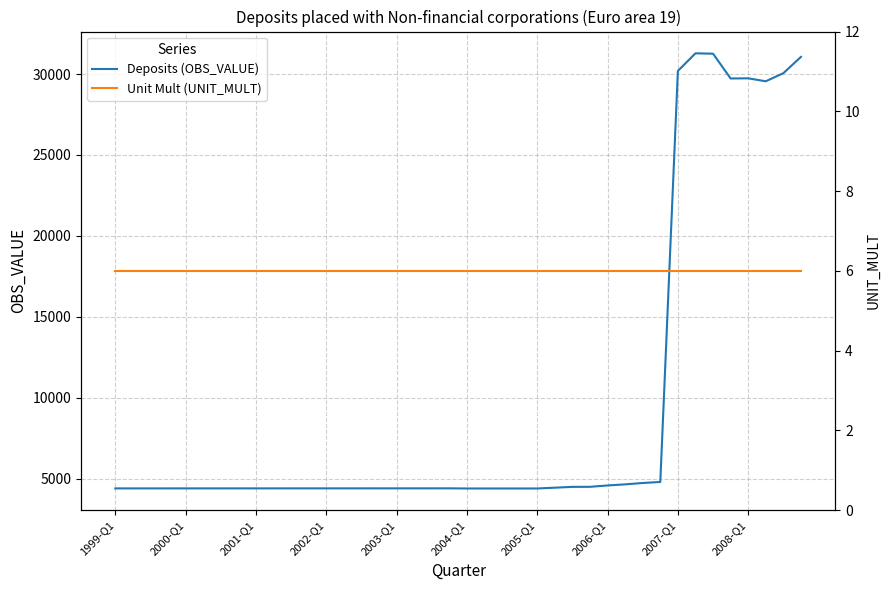

What is the highest value of the Deposits (OBS_VALUE) series?

31281.7